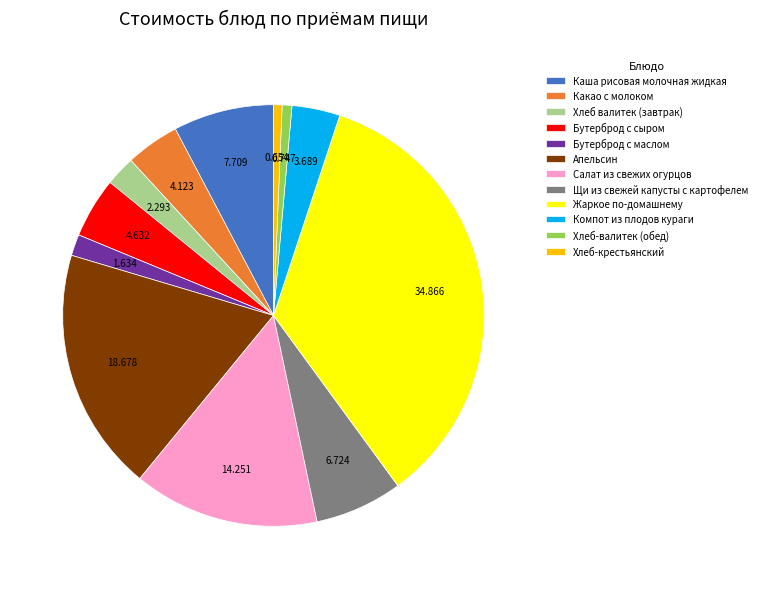

Is there a majority slice in this chart?

No